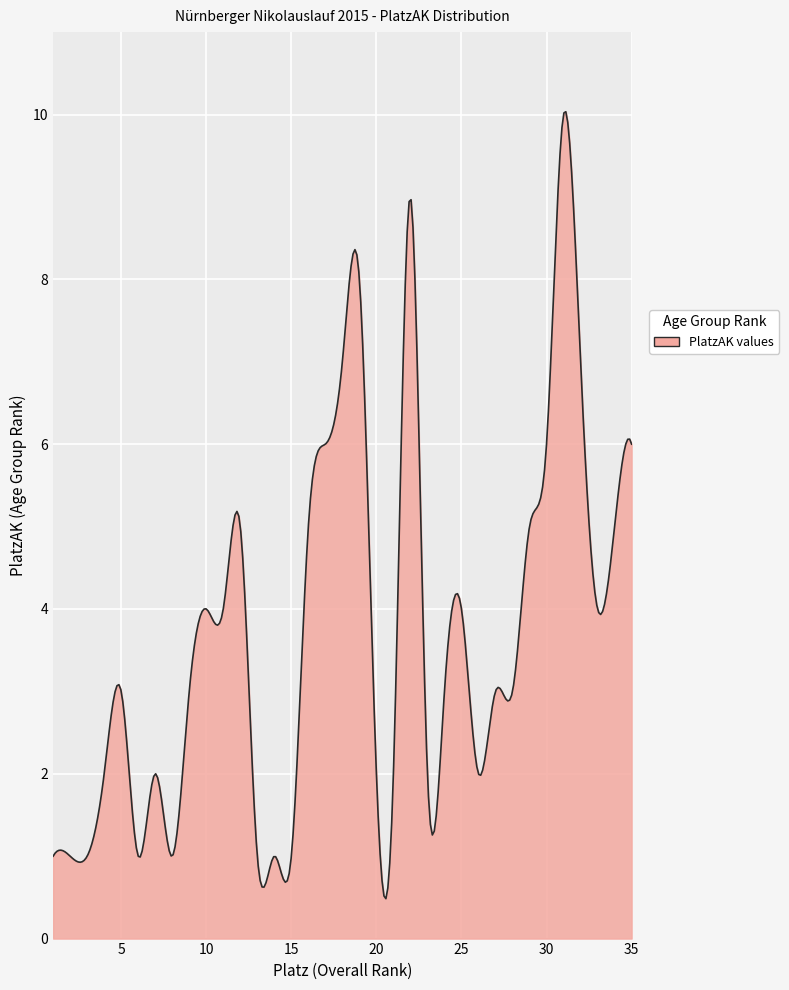

What is the greatest value displayed?

10.0